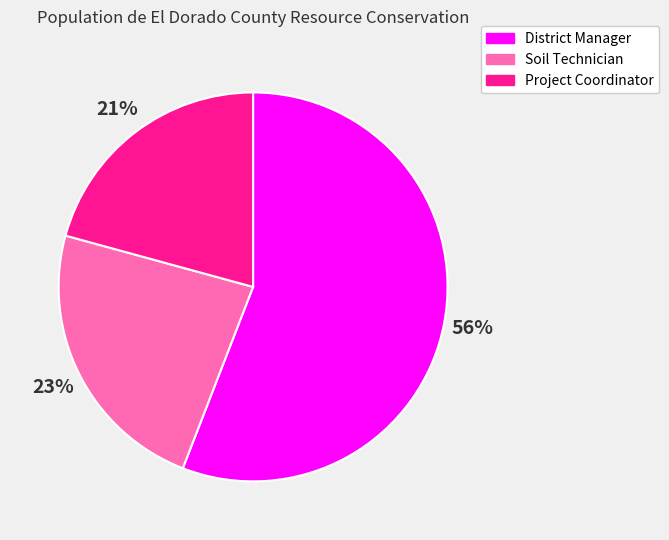

What percentage is the Soil Technician slice, to the nearest percent?

23%